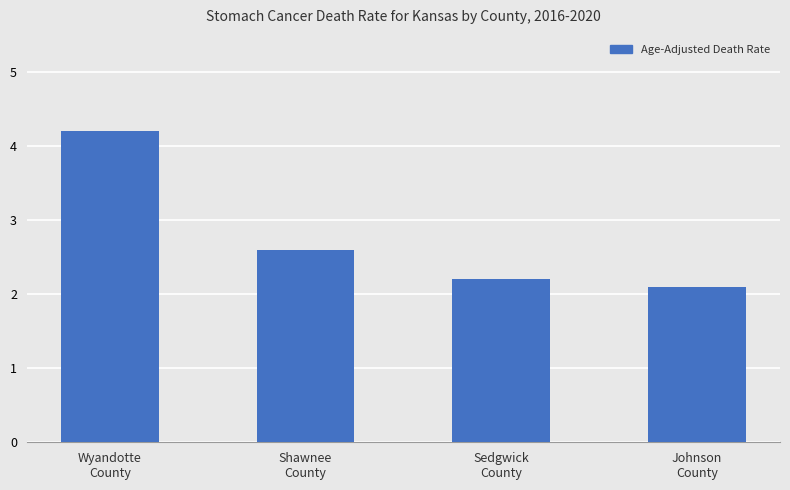

Approximately how many times larger is the value at Shawnee
County compared to Wyandotte
County?

0.6